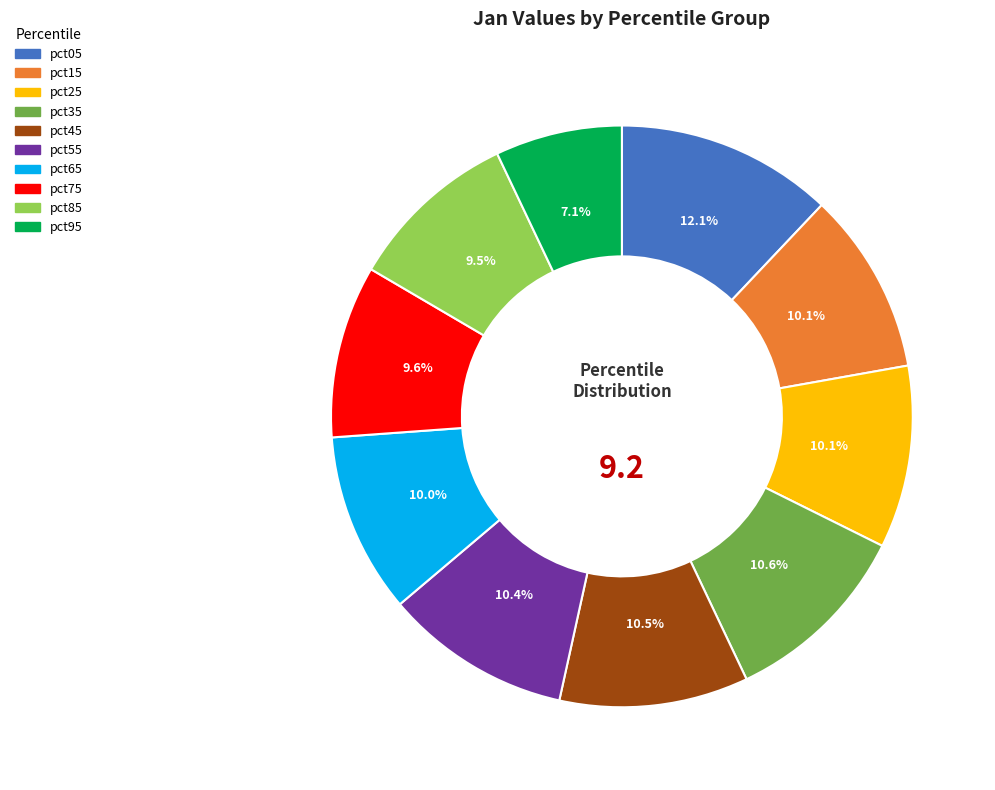

Is pct55 the majority of the pie?

No